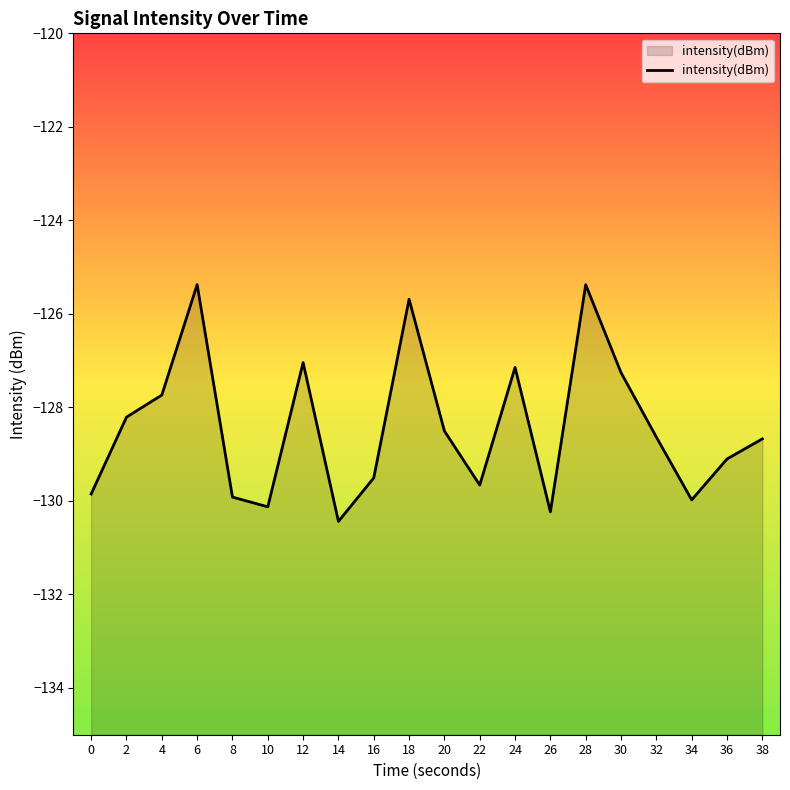

At which label is the value closest to -127?

12